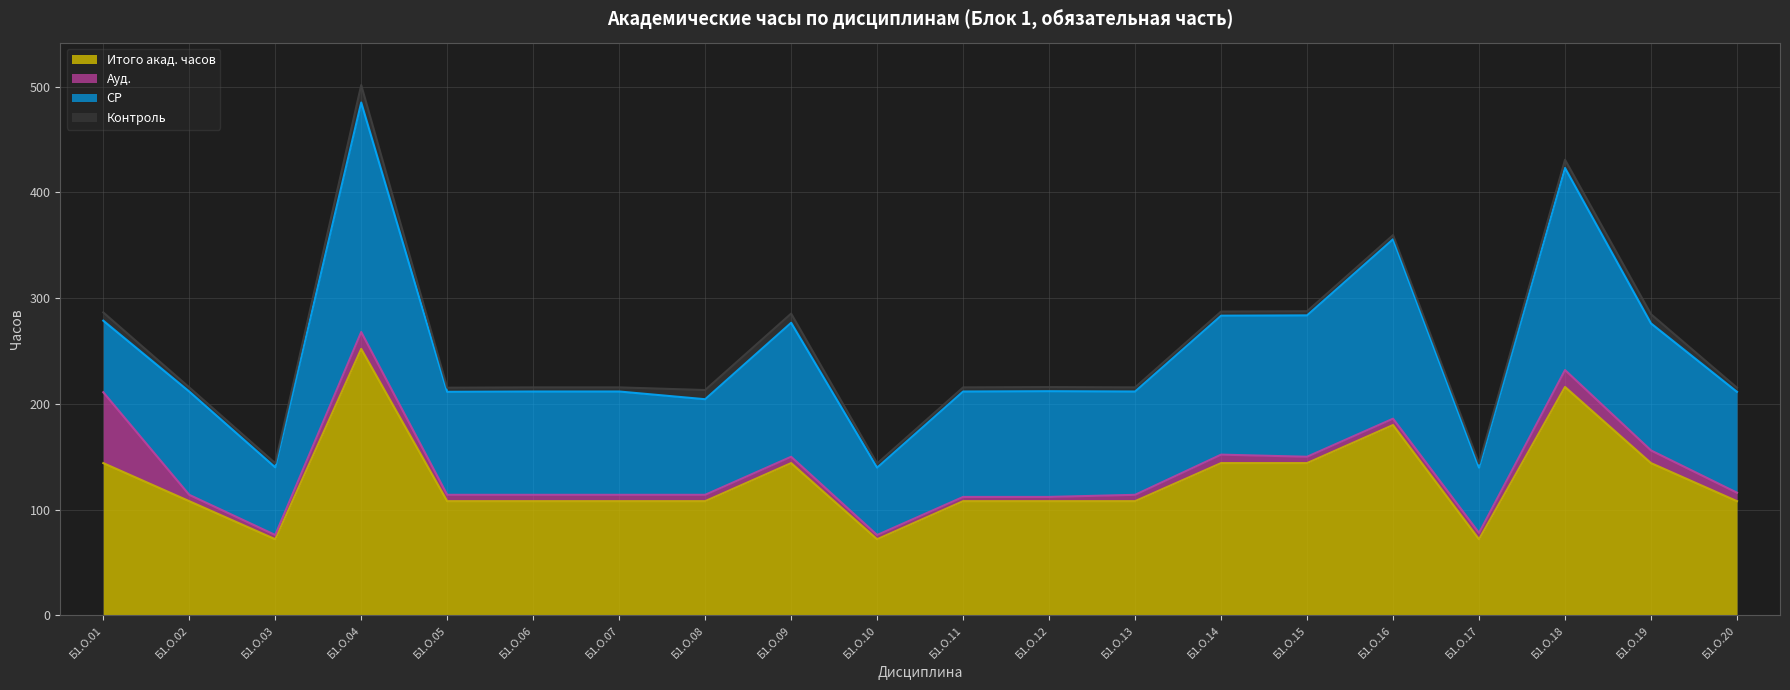

Is the value of СР at Б1.О.09 greater than the value of Итого акад. часов at Б1.О.08?

Yes